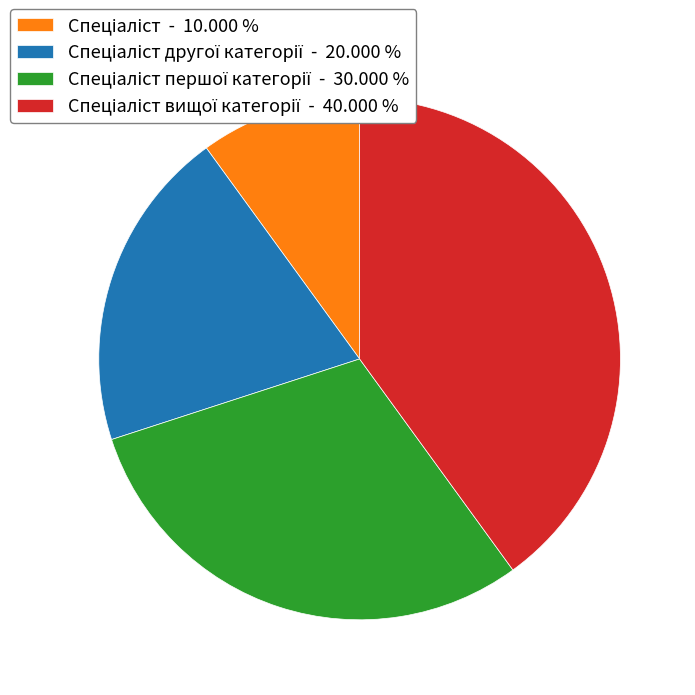

Does any single category account for the majority?

No